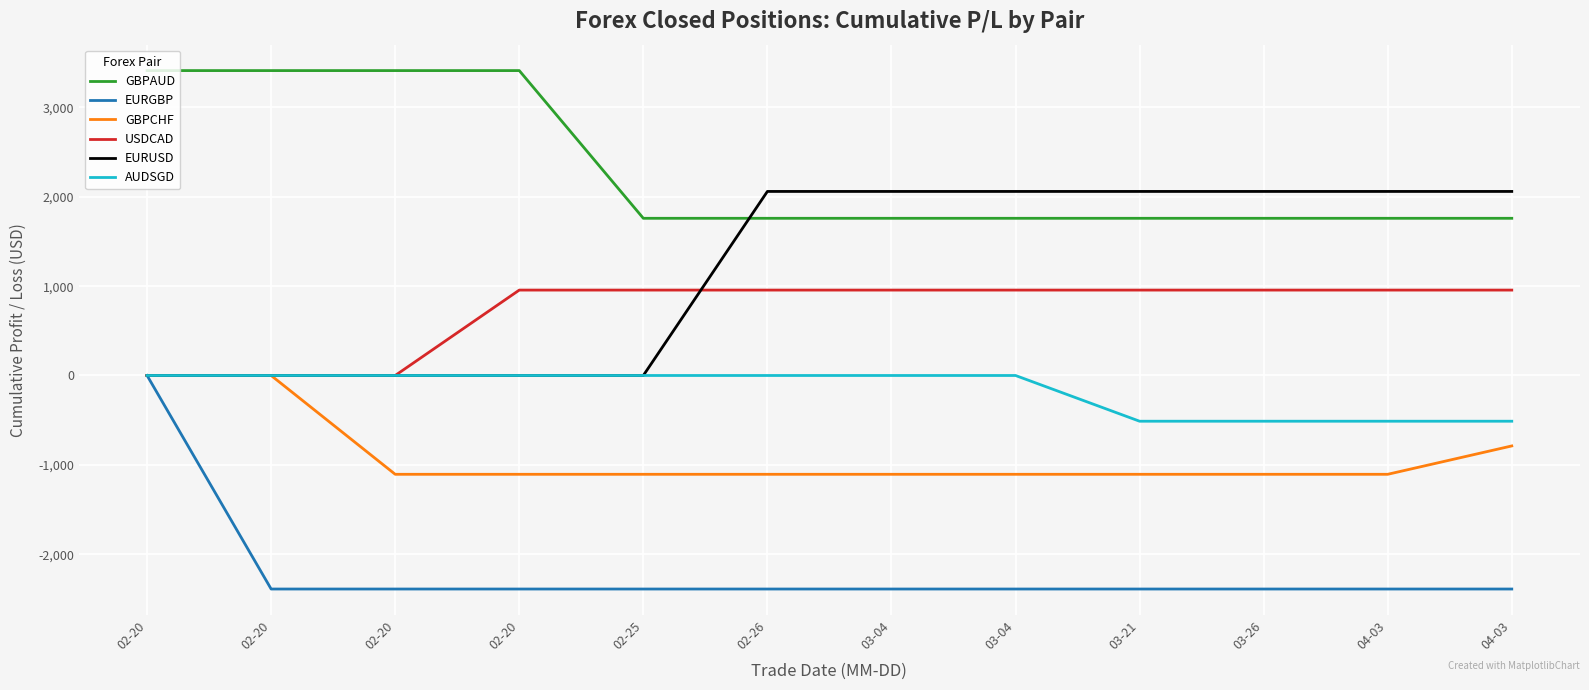

What is the total value across all series at 03-04?

1279.5